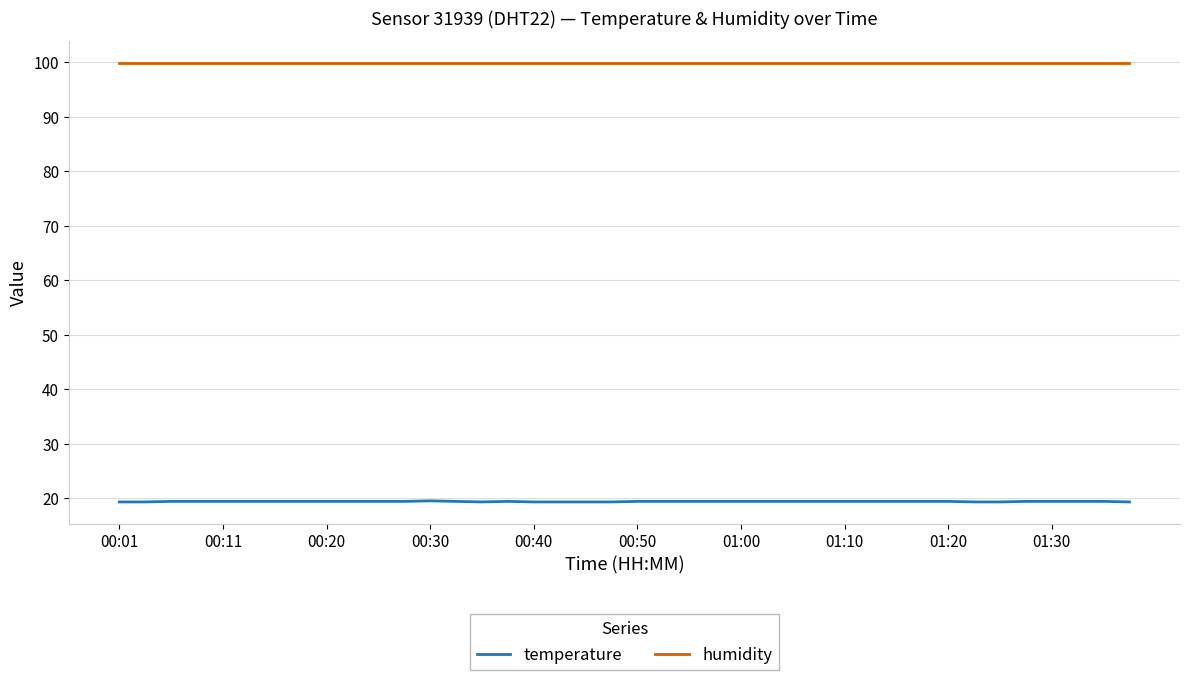

List the series in order of their overall mean, highest first.

humidity, temperature